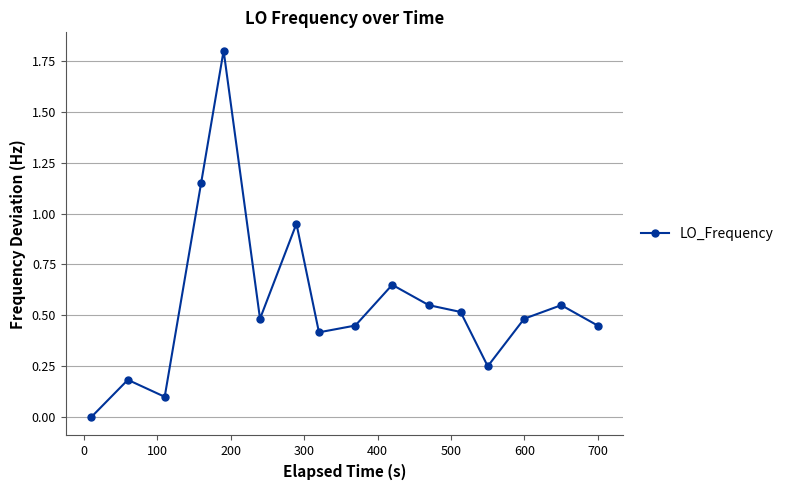

What is the difference between the second highest and second lowest values?

1.1